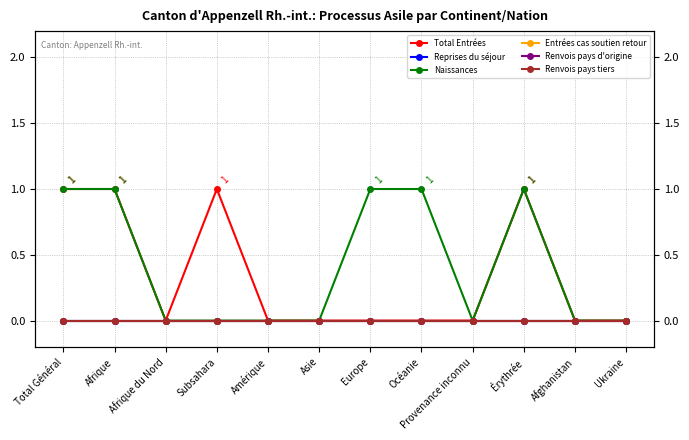

Reading left to right, list all the values displayed in this chart.

Total Entrées: 1	1	0	1	0	0	0	0	0	1	0	0
Reprises du séjour: 0	0	0	0	0	0	0	0	0	0	0	0
Naissances: 1	1	0	0	0	0	1	1	0	1	0	0
Entrées cas soutien retour: 0	0	0	0	0	0	0	0	0	0	0	0
Renvois pays d'origine: 0	0	0	0	0	0	0	0	0	0	0	0
Renvois pays tiers: 0	0	0	0	0	0	0	0	0	0	0	0